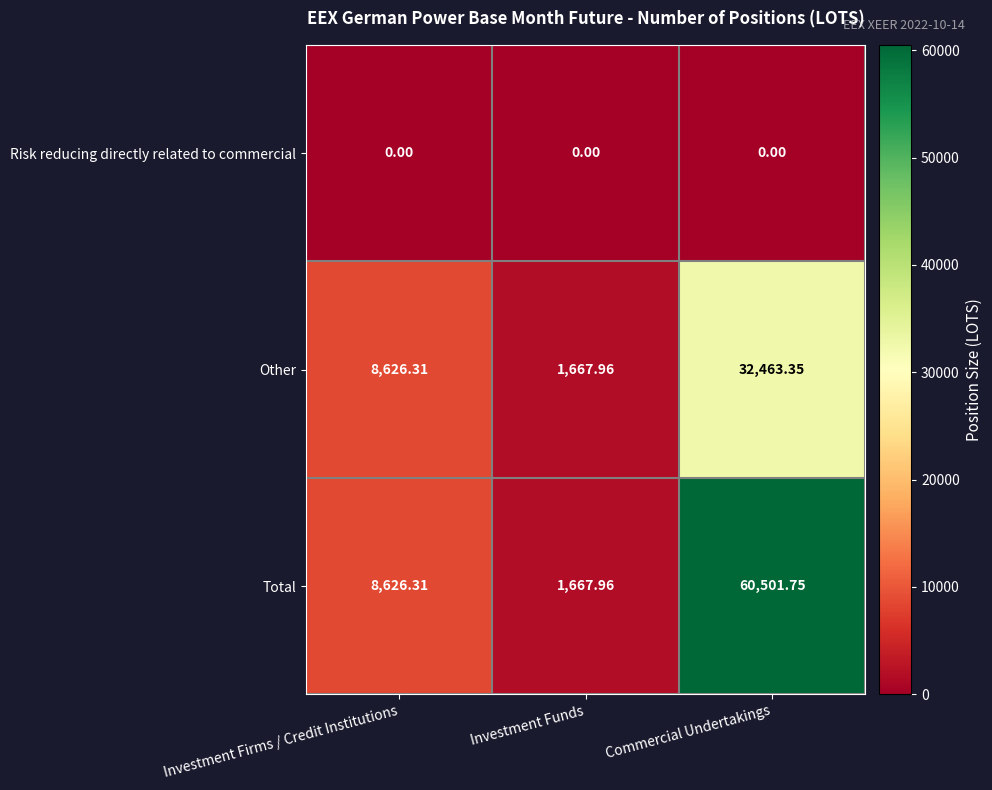

Rank the categories by Other value from lowest to highest.

Investment Funds, Investment Firms / Credit Institutions, Commercial Undertakings